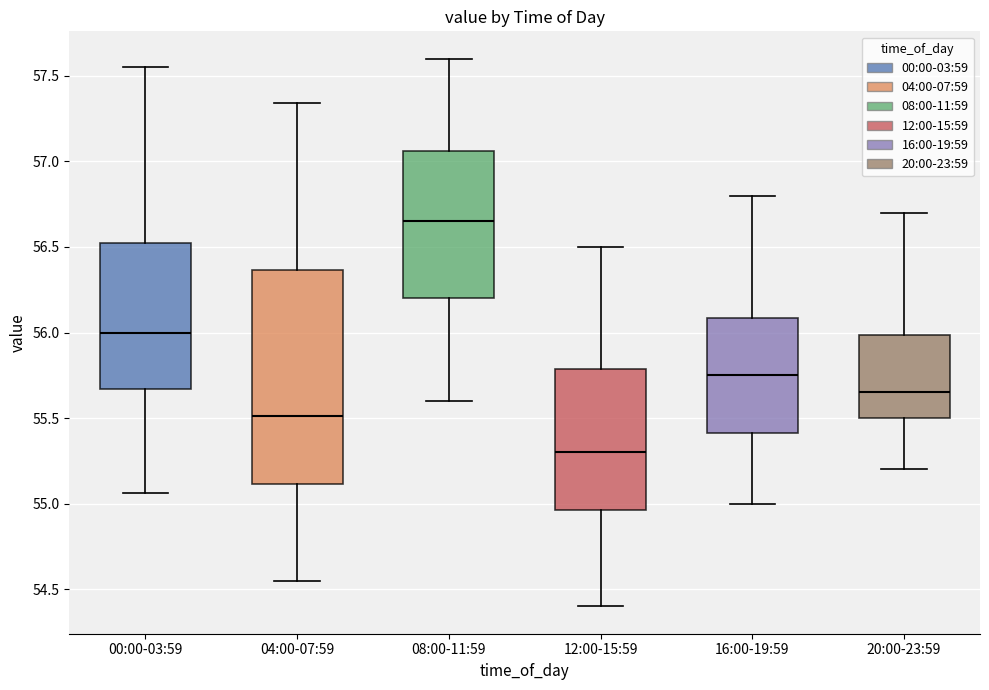

Reading left to right, transcribe this box plot: for each box, give where its median line is, the range the box spans, and where its two whiskers end, as read against the y-axis. The values are not printed on the chart, so give them approximately, as read against the axis.

00:00-03:59: median 56.00, box 55.65 to 56.50, whiskers 55.05 to 57.55
04:00-07:59: median 55.50, box 55.10 to 56.35, whiskers 54.55 to 57.35
08:00-11:59: median 56.65, box 56.20 to 57.05, whiskers 55.60 to 57.60
12:00-15:59: median 55.30, box 54.95 to 55.80, whiskers 54.40 to 56.50
16:00-19:59: median 55.75, box 55.40 to 56.10, whiskers 55.00 to 56.80
20:00-23:59: median 55.65, box 55.50 to 56.00, whiskers 55.20 to 56.70